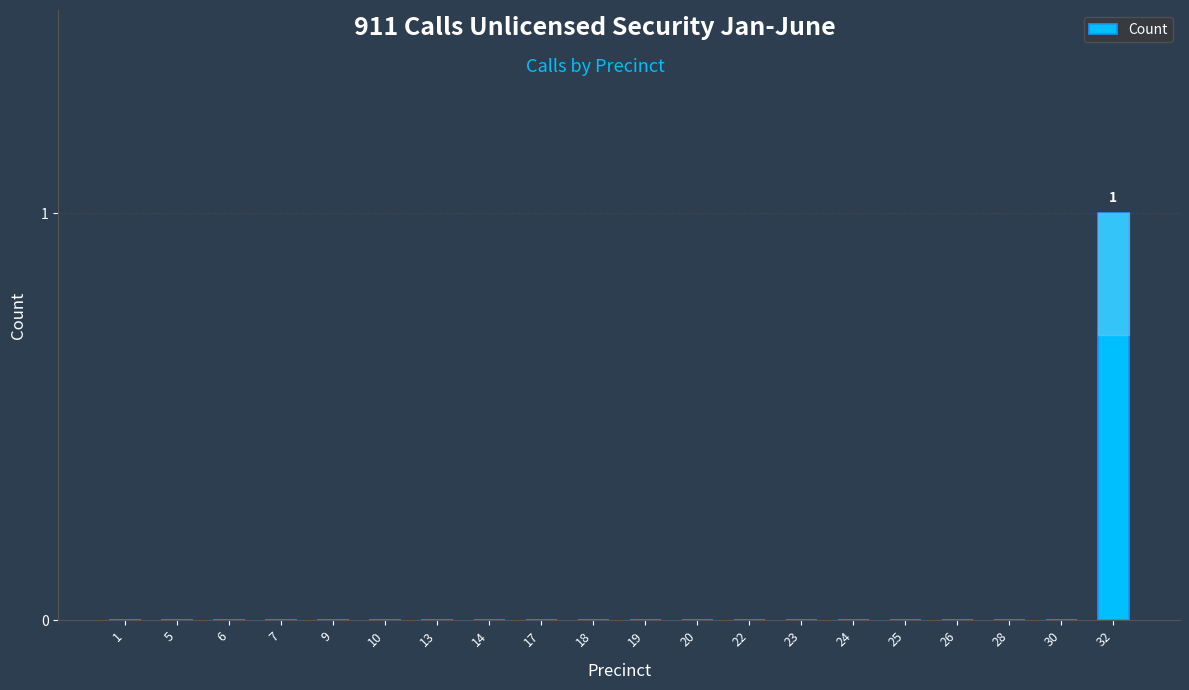

Between 6 and 32, which is larger?

32